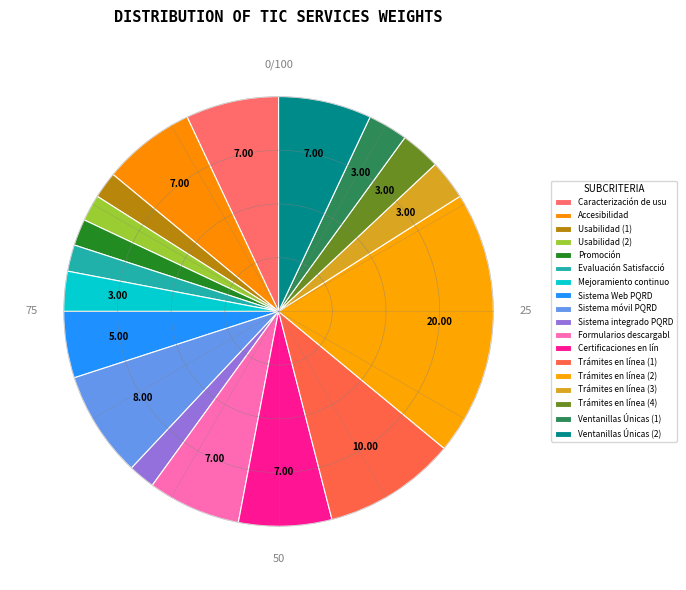

Is there any slice that represents more than half of the pie?

No